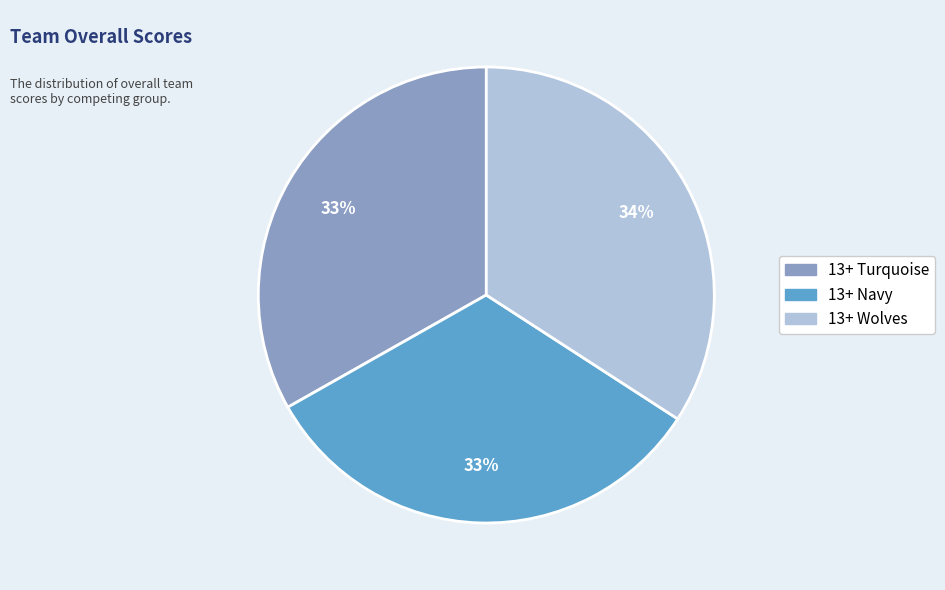

Is it true that 13+ Wolves is 46% of the pie?

False